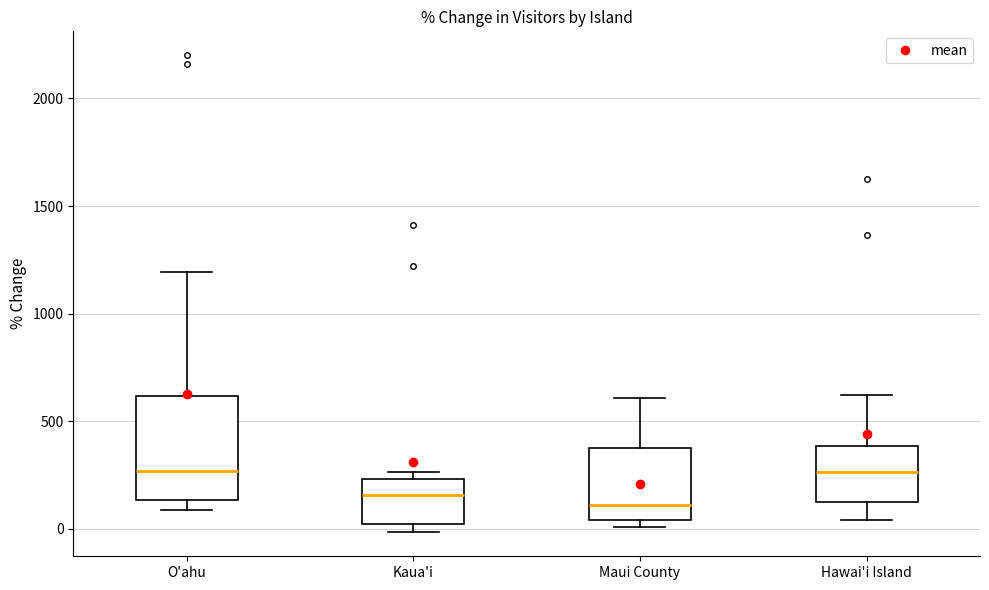

Reading left to right, transcribe this box plot: for each box, give where its median line is, the range the box spans, and where its two whiskers end, as read against the y-axis. The values are not printed on the chart, so give them approximately, as read against the axis.

O'ahu: median 250, box 150 to 600, whiskers 100 to 1200
Kaua'i: median 150, box 0 to 250, whiskers 0 (just below the box's lower edge) to 250 (just above the box's upper edge)
Maui County: median 100, box 50 to 350, whiskers 0 to 600
Hawai'i Island: median 250, box 100 to 400, whiskers 50 to 600